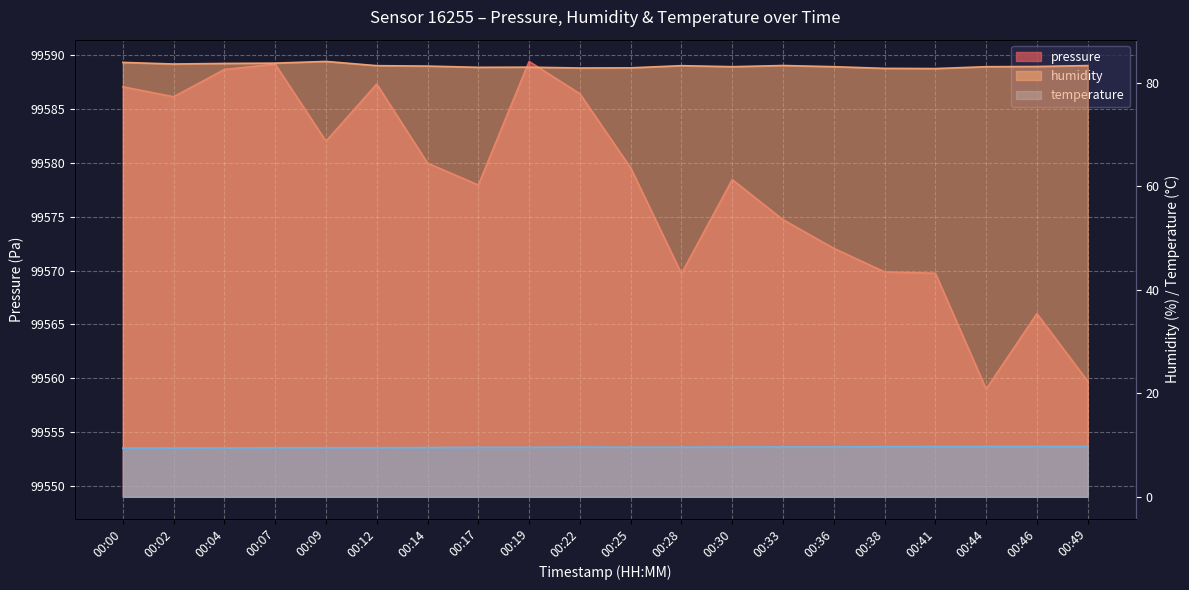

Which has a higher value, 00:07 or 00:36?

00:07